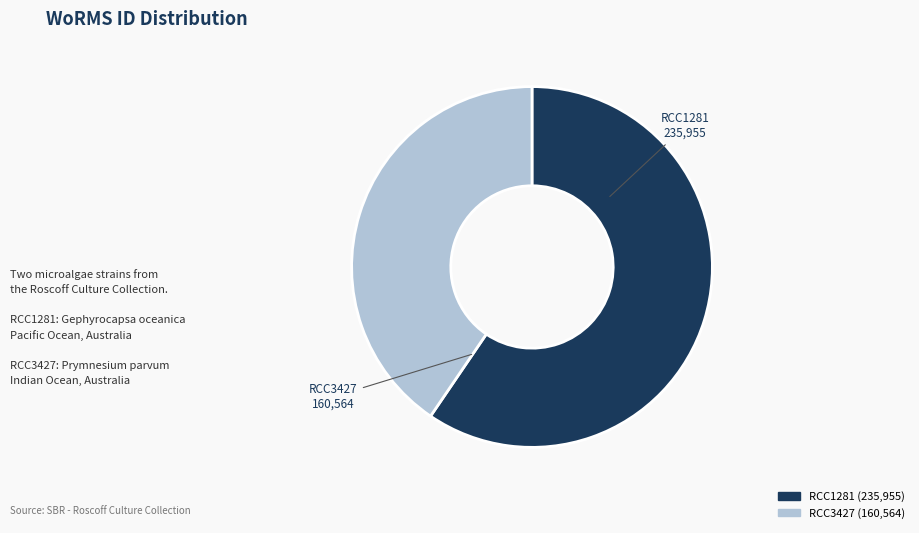

Is it true that RCC3427 is 31% of the pie?

False